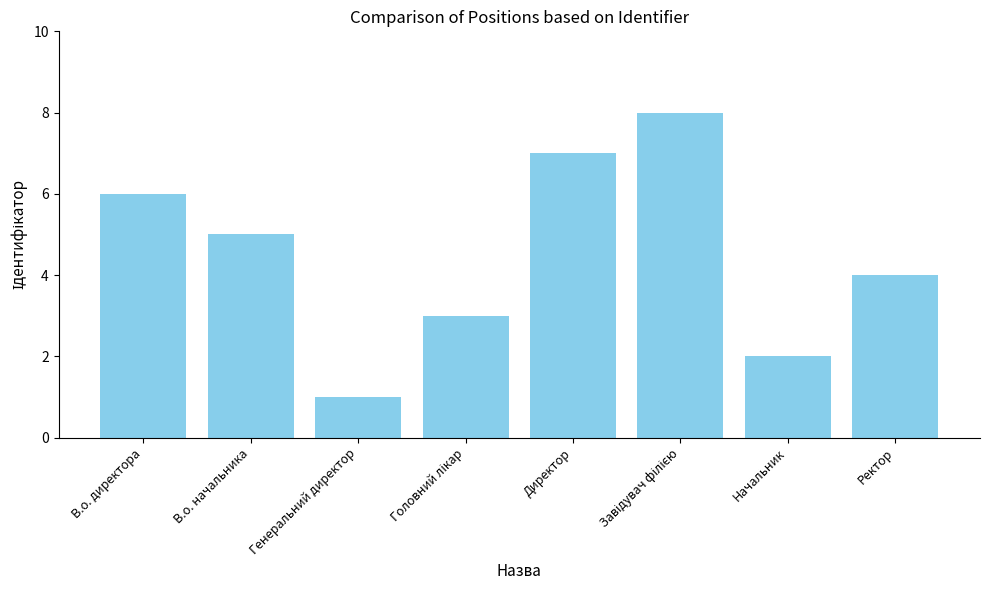

Which has a higher value, Начальник or В.о. начальника?

В.о. начальника